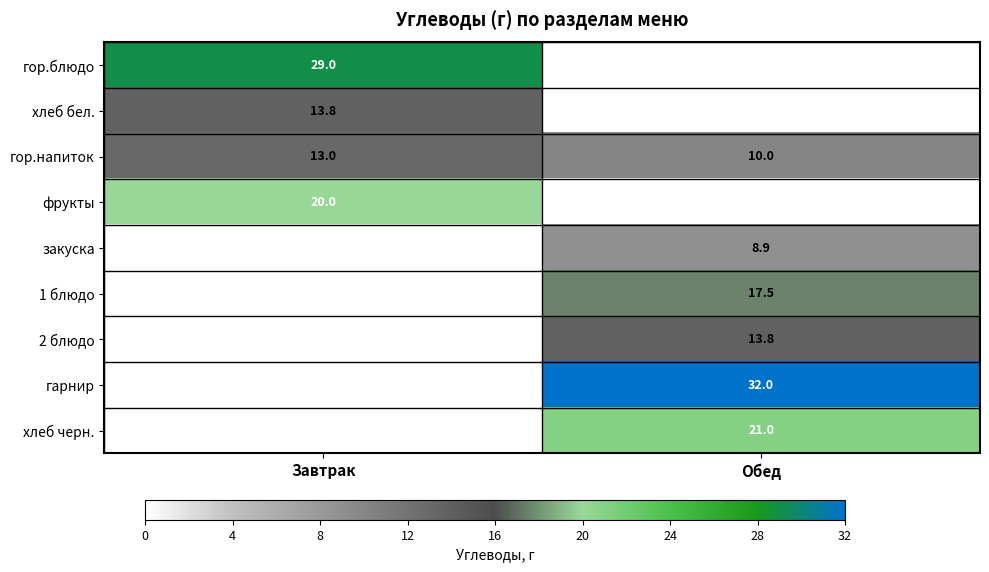

The гор.блюдо series shows 44.3 at Завтрак. True or false?

False